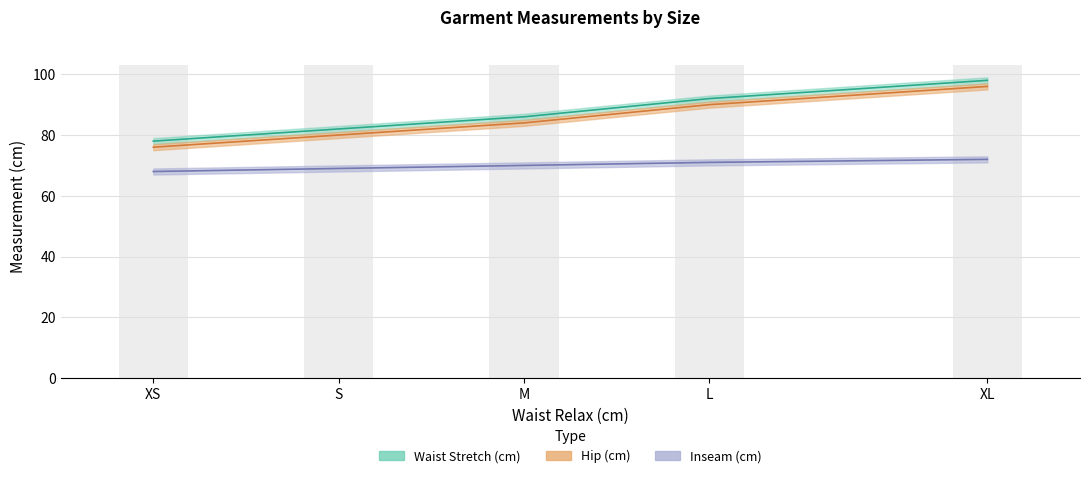

What is the total value across all series at XS?

222